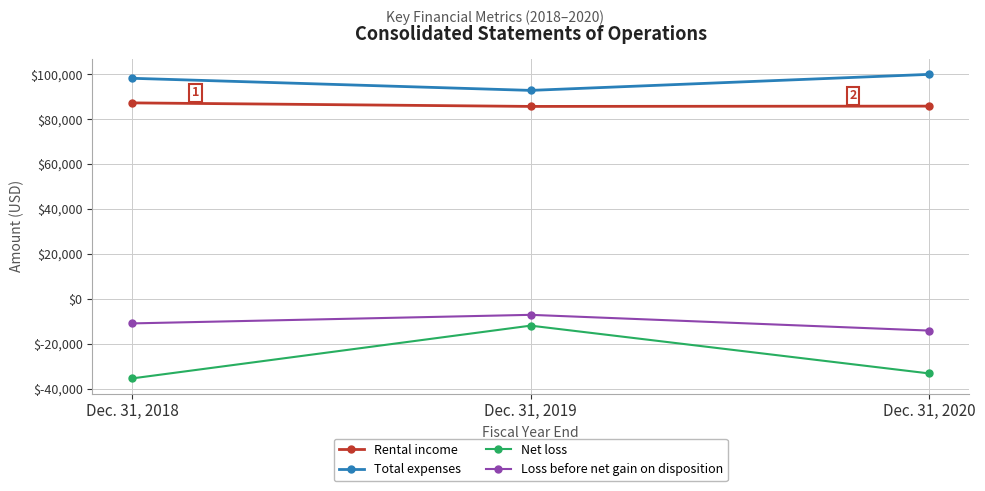

What is the value of the Rental income point at the 3rd from the left?

85810